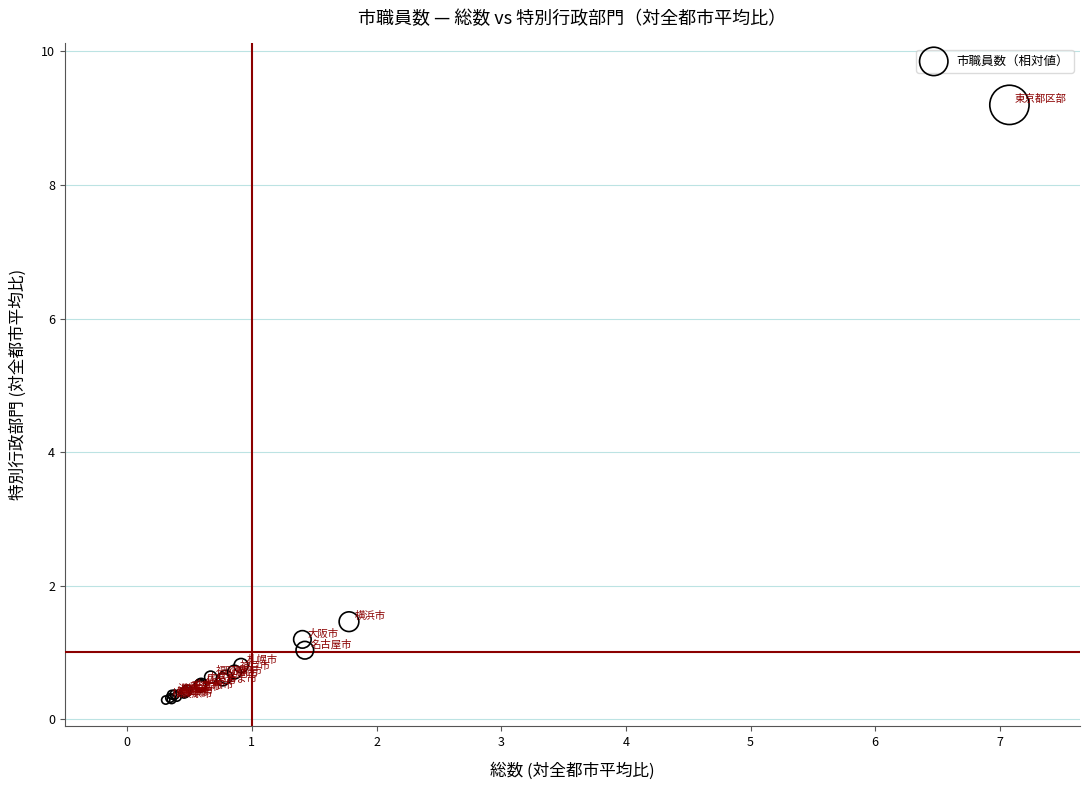

What Y value in the scatter plot is closest to 4?

1.5